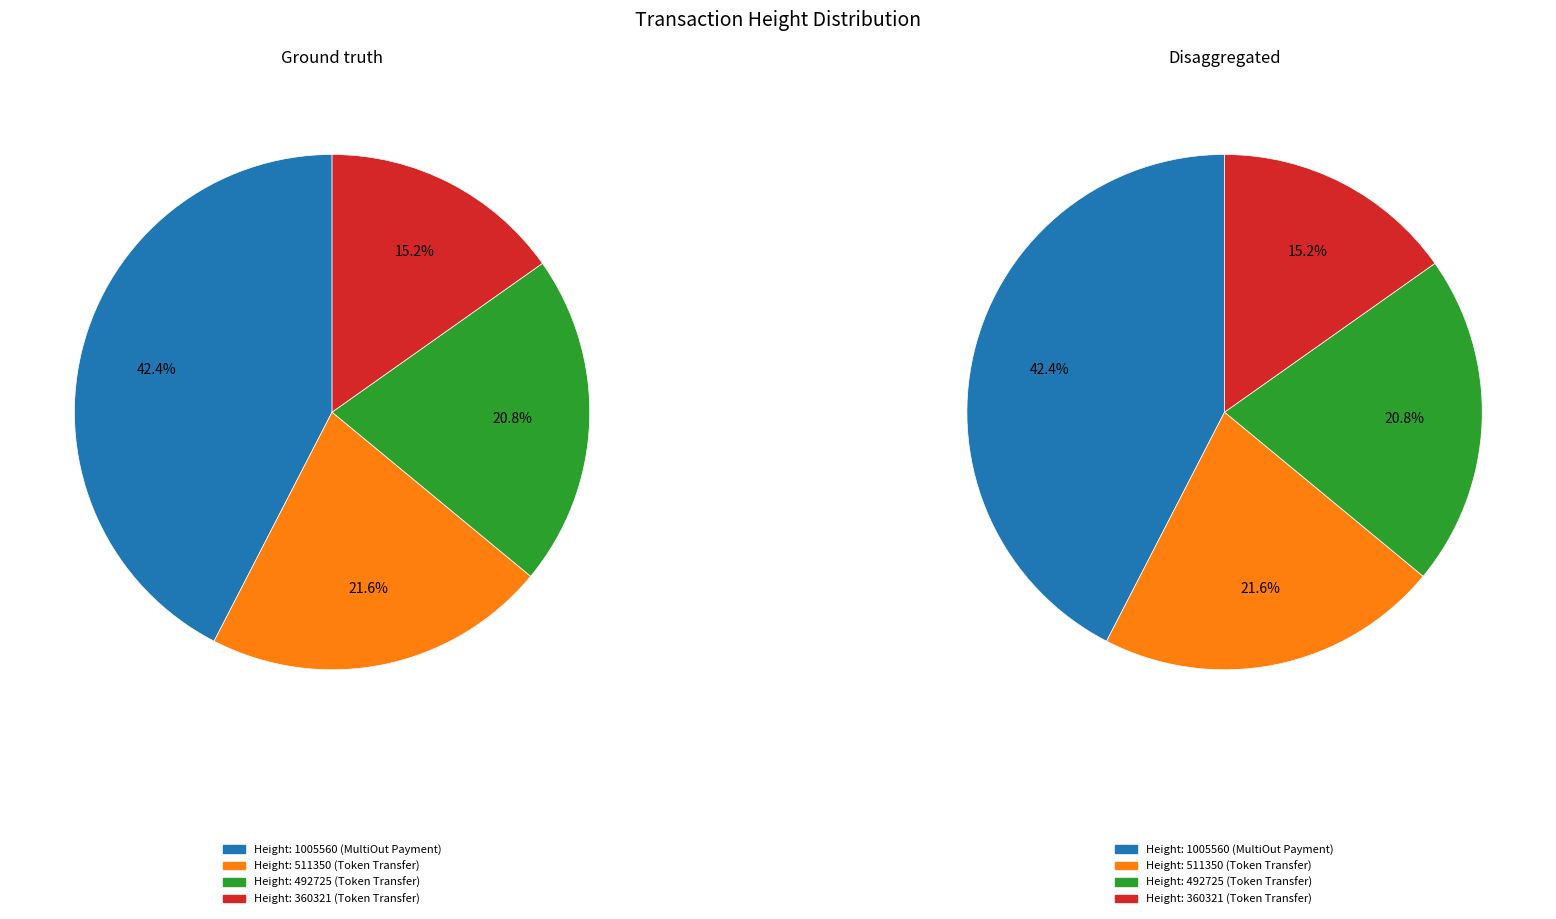

Is it true that Height: 492725 is 21% of the pie?

True